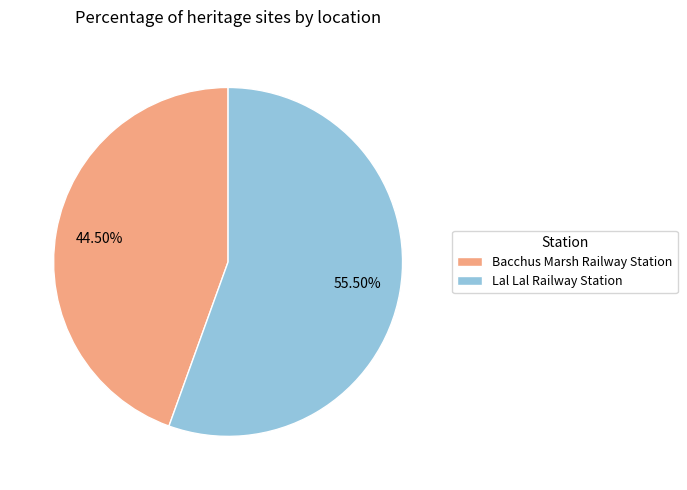

Combined, do Lal Lal Railway Station and Bacchus Marsh Railway Station account for over 50%?

Yes